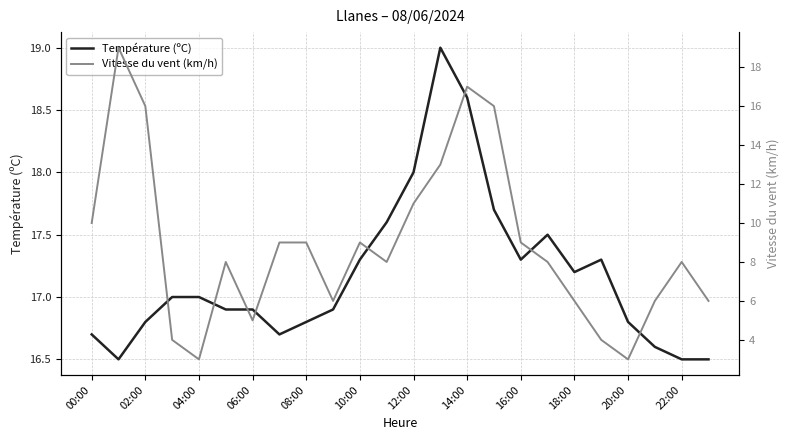

What are all the series names shown in the legend?

Température (ºC), Vitesse du vent (km/h)